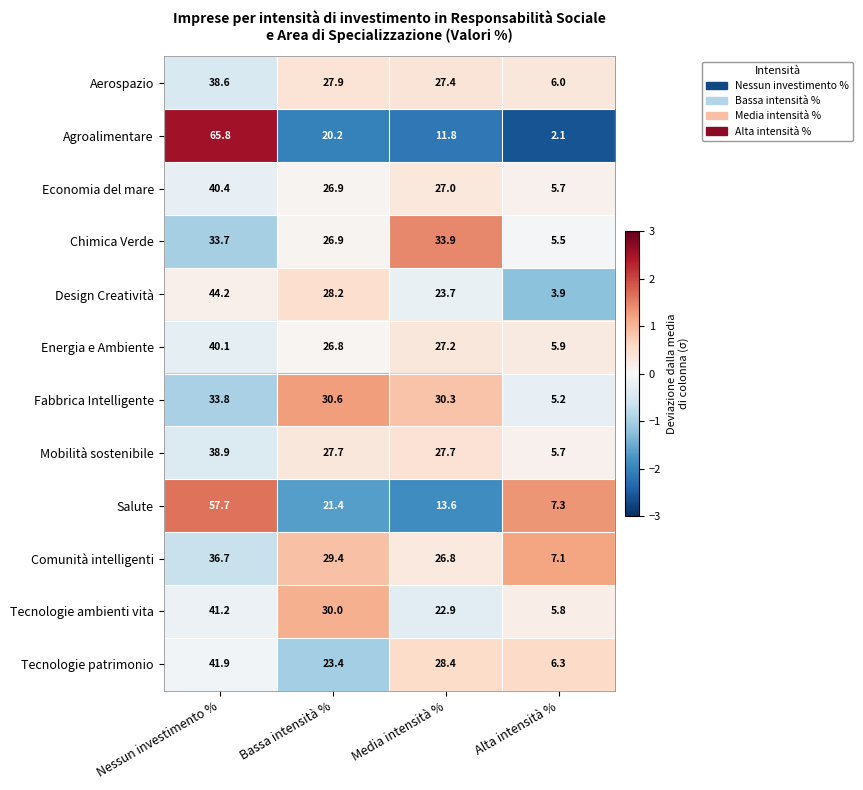

True or false: Economia del mare has a value of 27.0 at Media intensità %.

True